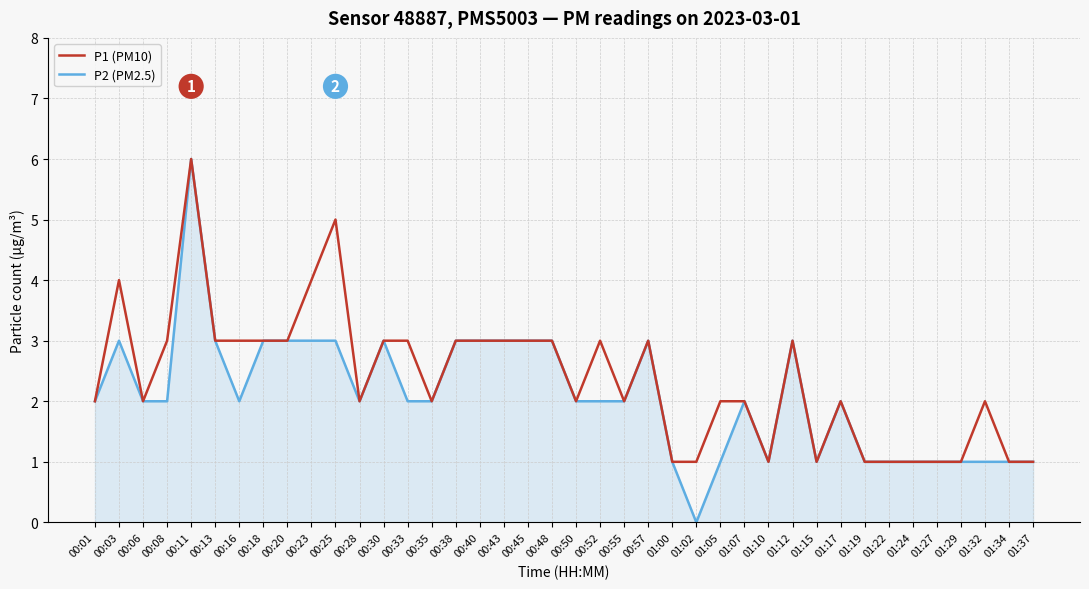

What is the spread (max minus min) of values at 01:32?

1